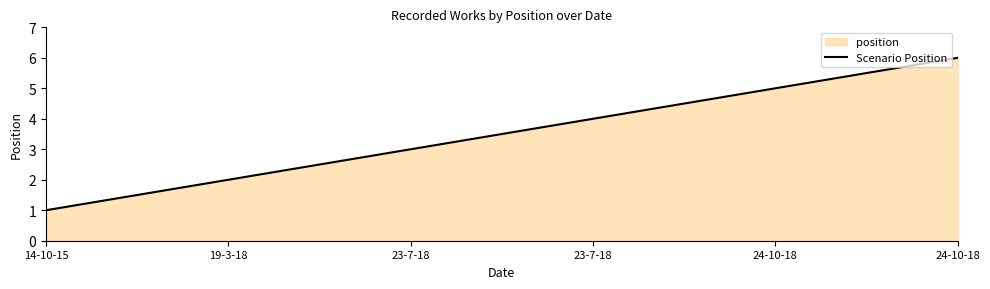

Rank the categories by value from lowest to highest.

14-10-15, 19-3-18, 23-7-18, 23-7-18, 24-10-18, 24-10-18